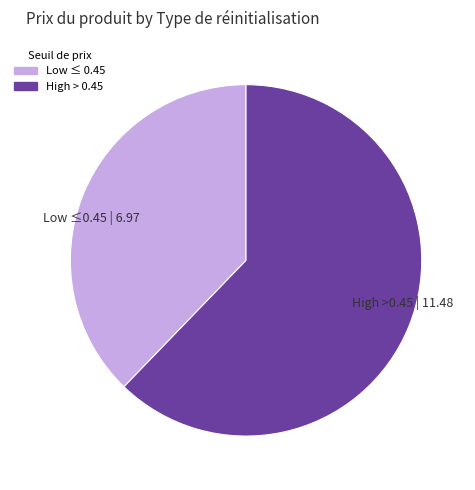

Is it true that High >0.45 | 11.48 is 70% of the pie?

False